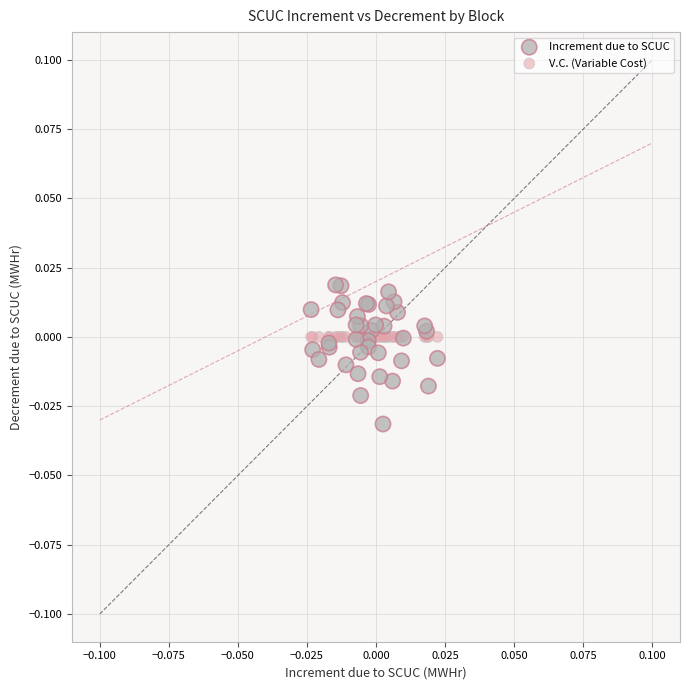

Which series reaches the minimum Y coordinate?

Increment due to SCUC